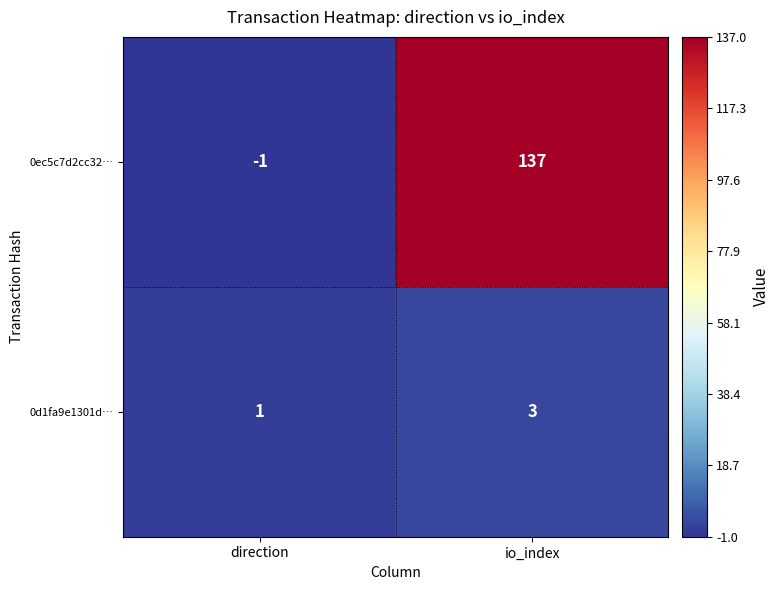

At which label is 0ec5c7d2cc32… closest to 68?

direction